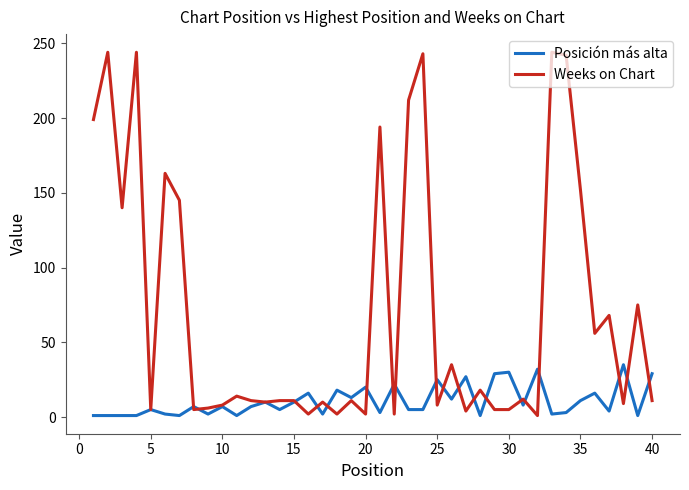

How many distinct data groups are displayed?

2